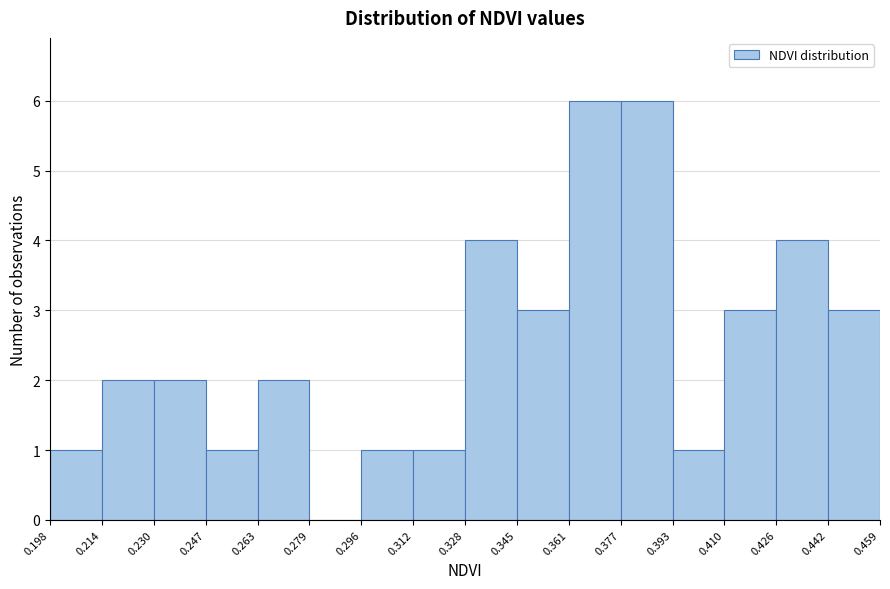

Reading left to right, transcribe this chart: for each bar, give the range it covers on the x-axis and its height. The values are not printed on the chart, so give them approximately, as read against the axis.

0.198 to 0.214: 1
0.214 to 0.230: 2
0.230 to 0.247: 2
0.247 to 0.263: 1
0.263 to 0.279: 2
0.279 to 0.296: 0
0.296 to 0.312: 1
0.312 to 0.328: 1
0.328 to 0.345: 4
0.345 to 0.361: 3
0.361 to 0.377: 6
0.377 to 0.393: 6
0.393 to 0.410: 1
0.410 to 0.426: 3
0.426 to 0.442: 4
0.442 to 0.459: 3